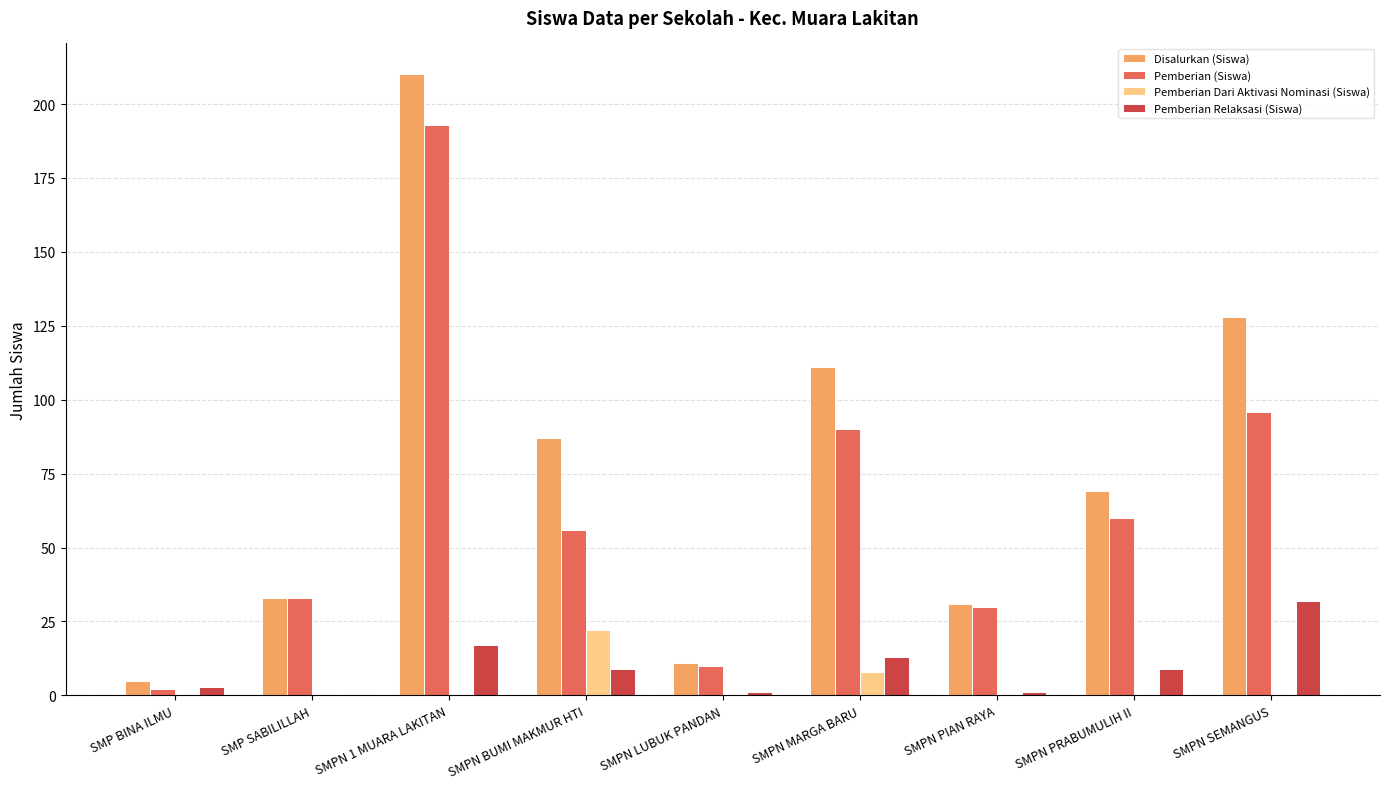

Which series has the largest total across all categories?

Disalurkan (Siswa)